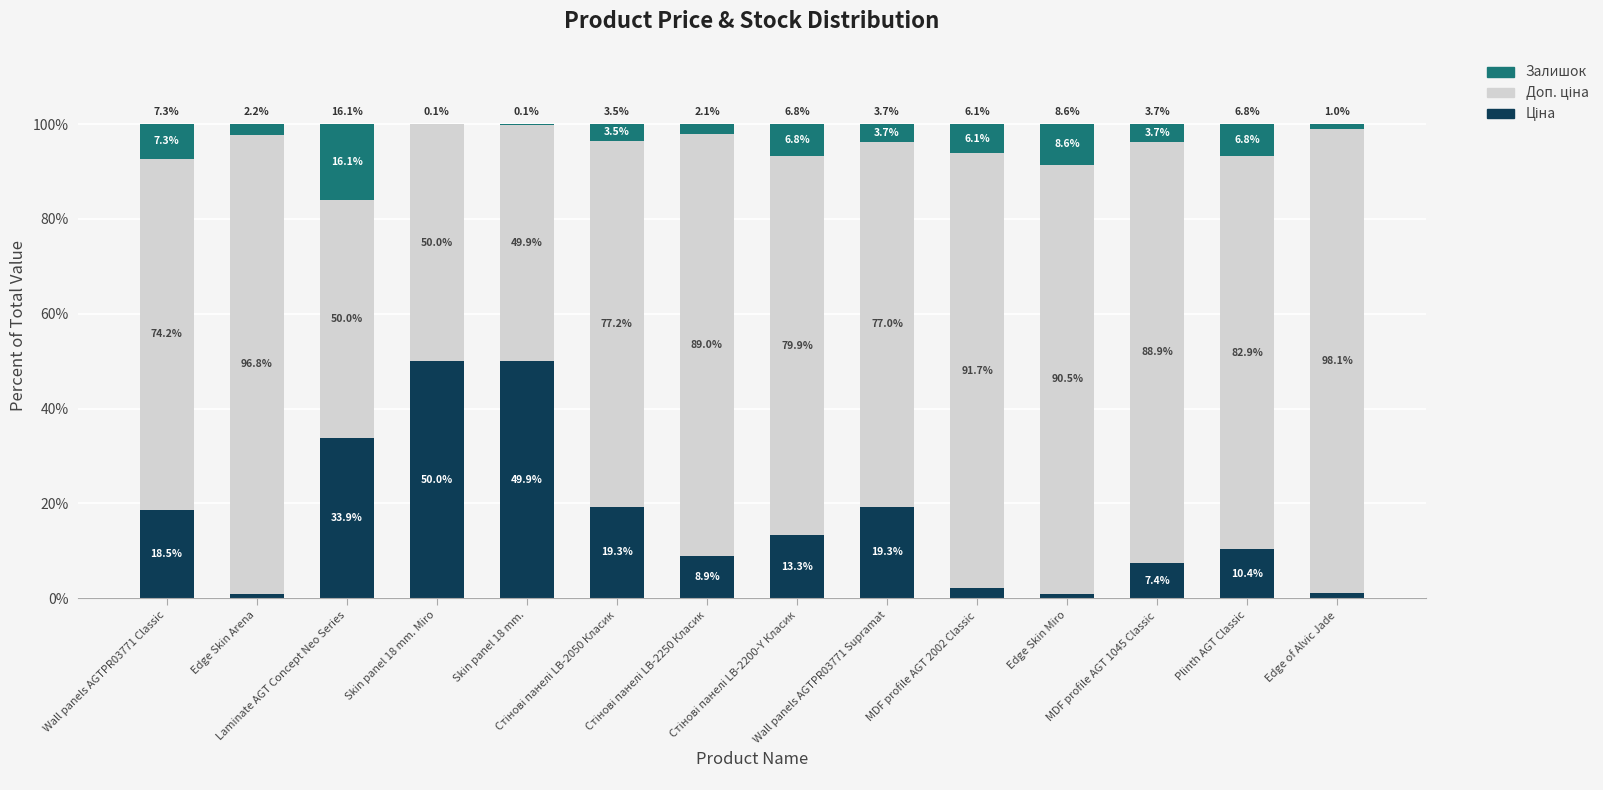

What position from the left is Laminate AGT Concept Neo Series?

3